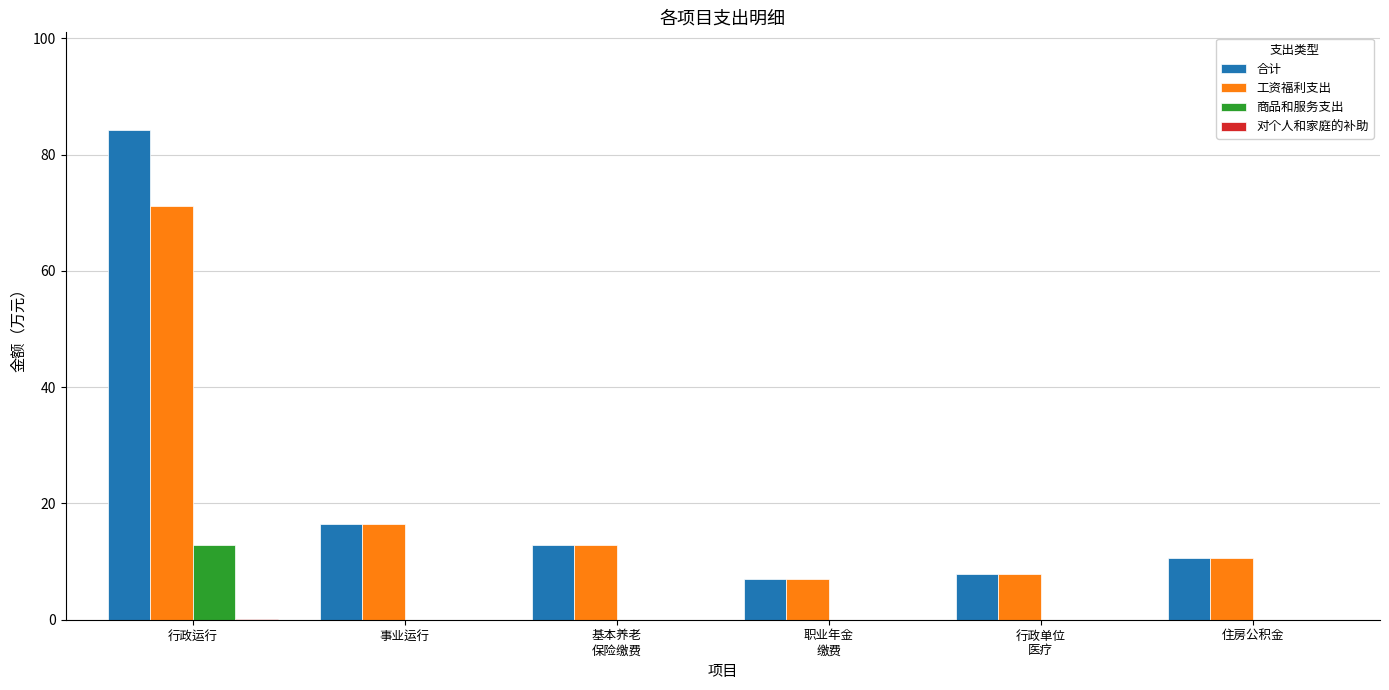

What is the difference between the 工资福利支出 values at 事业运行 and 住房公积金?

5.8